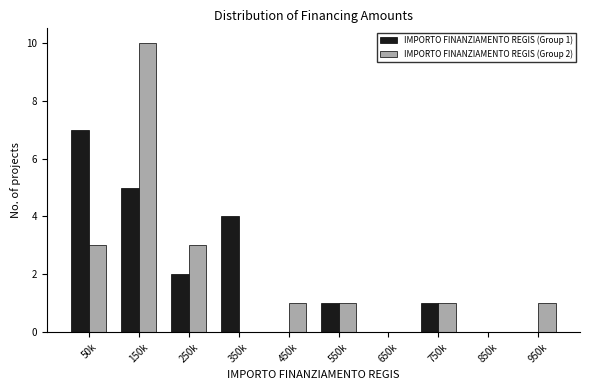

Reading left to right, list all the values displayed in this chart.

IMPORTO FINANZIAMENTO REGIS (Group 1): 50k=7	150k=5	250k=2	350k=4	450k=0	550k=1	650k=0	750k=1	850k=0	950k=0
IMPORTO FINANZIAMENTO REGIS (Group 2): 50k=3	150k=10	250k=3	350k=0	450k=1	550k=1	650k=0	750k=1	850k=0	950k=1